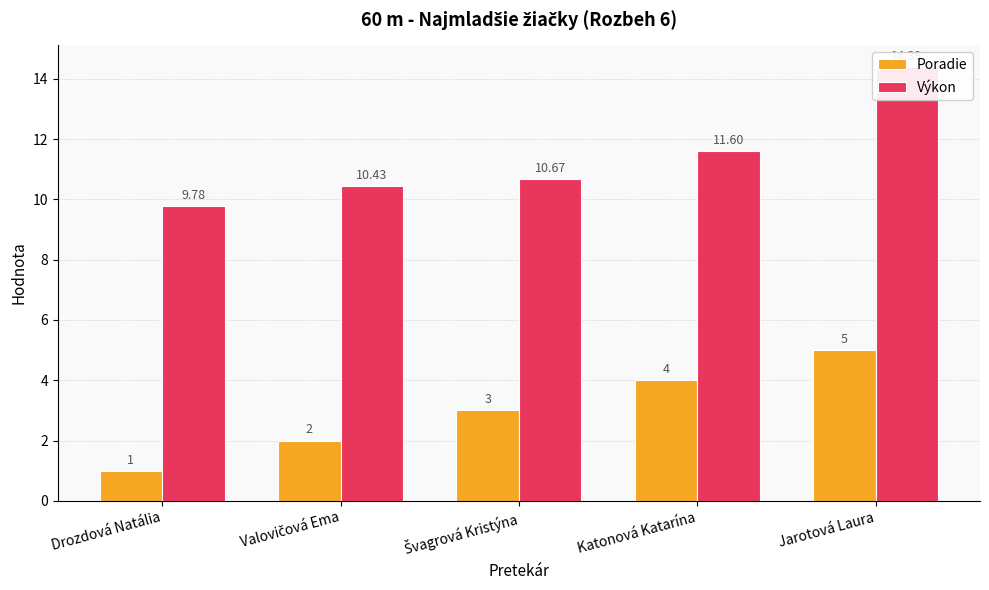

How many data points in Výkon are less than 10?

1